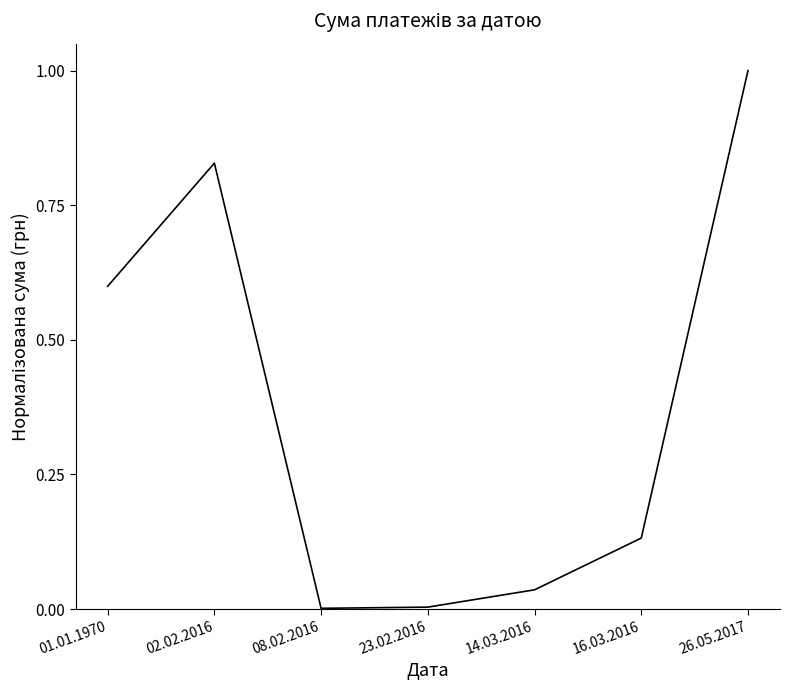

How many interior local peaks (higher than both neighbors) does the data have?

1